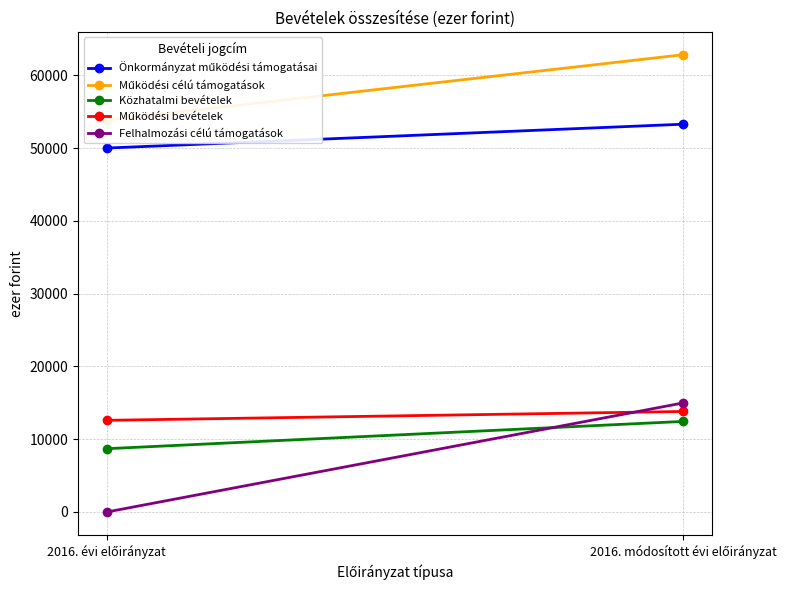

What is the greatest value displayed?

62860